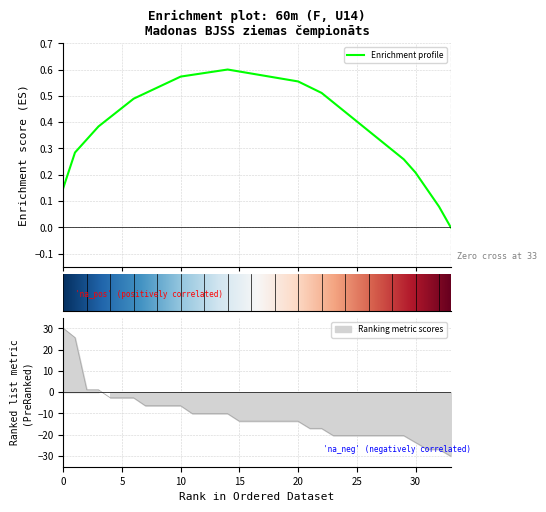

How many values are below zero?

30